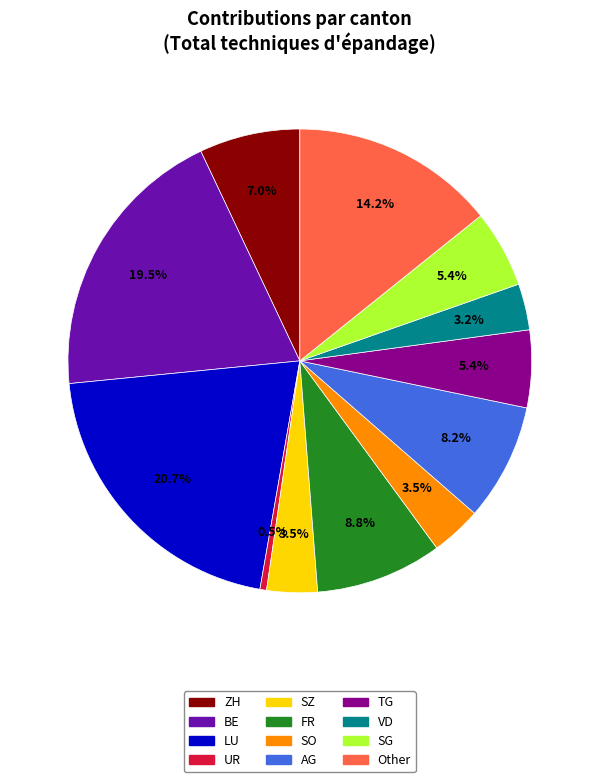

To the nearest percent, what is the average slice percentage?

8%